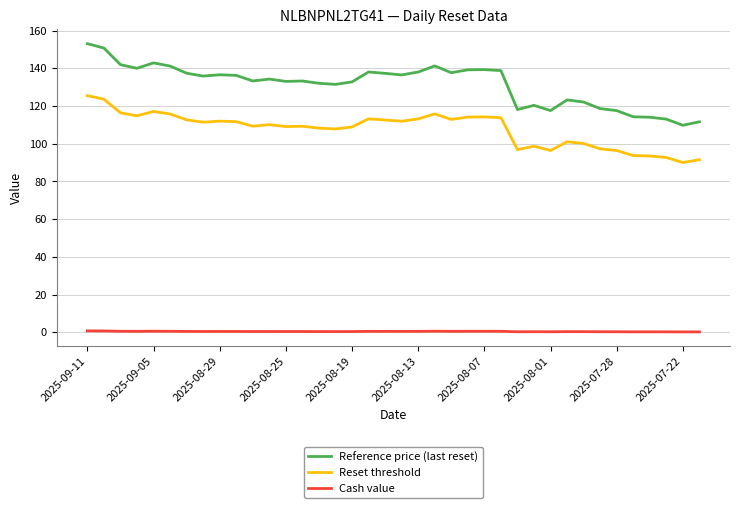

True or false: Reset threshold and Cash value cross at least once.

False